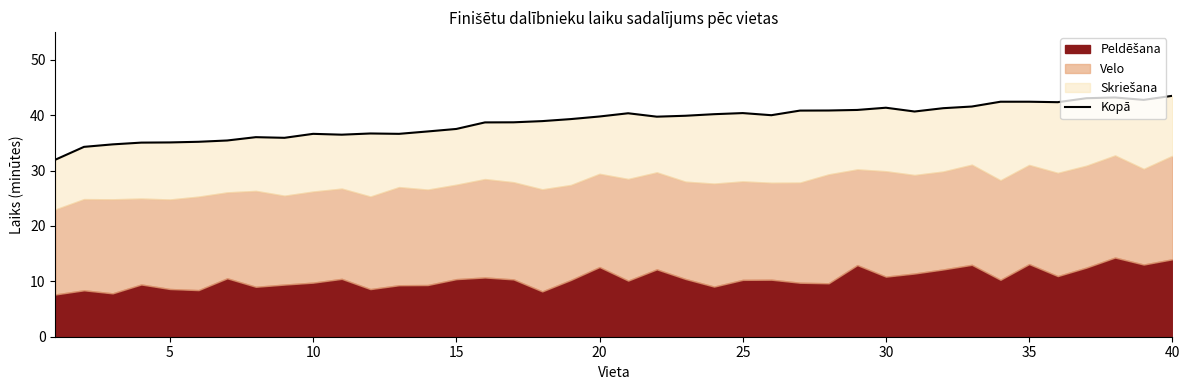

Reading left to right, list all the values displayed in this chart.

32.0	34.3	34.7	35.0	35.1	35.2	35.4	36.0	35.9	36.6	36.5	36.7	36.6	37.1	37.5	38.7	38.7	38.9	39.3	39.8	40.4	39.7	39.9	40.2	40.4	40.0	40.8	40.9	40.9	41.4	40.7	41.3	41.6	42.4	42.4	42.3	43.1	43.2	42.8	43.5